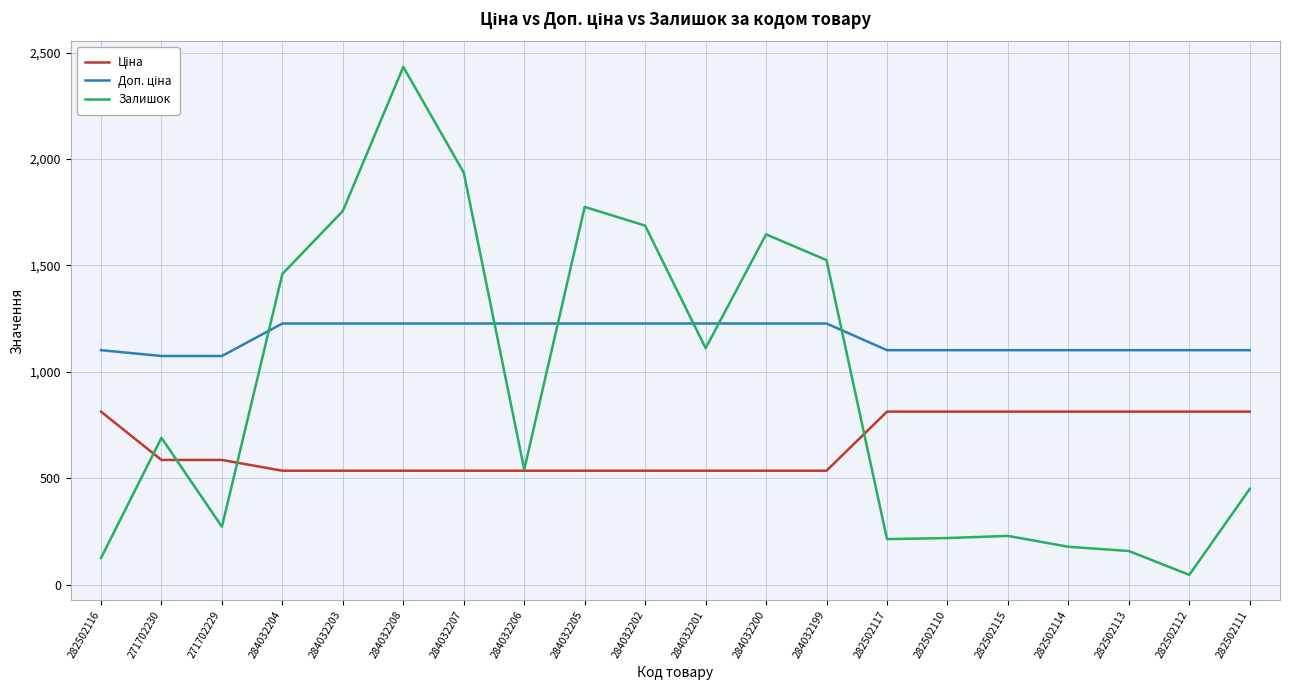

At which category is the sum across all series the highest?

284032208